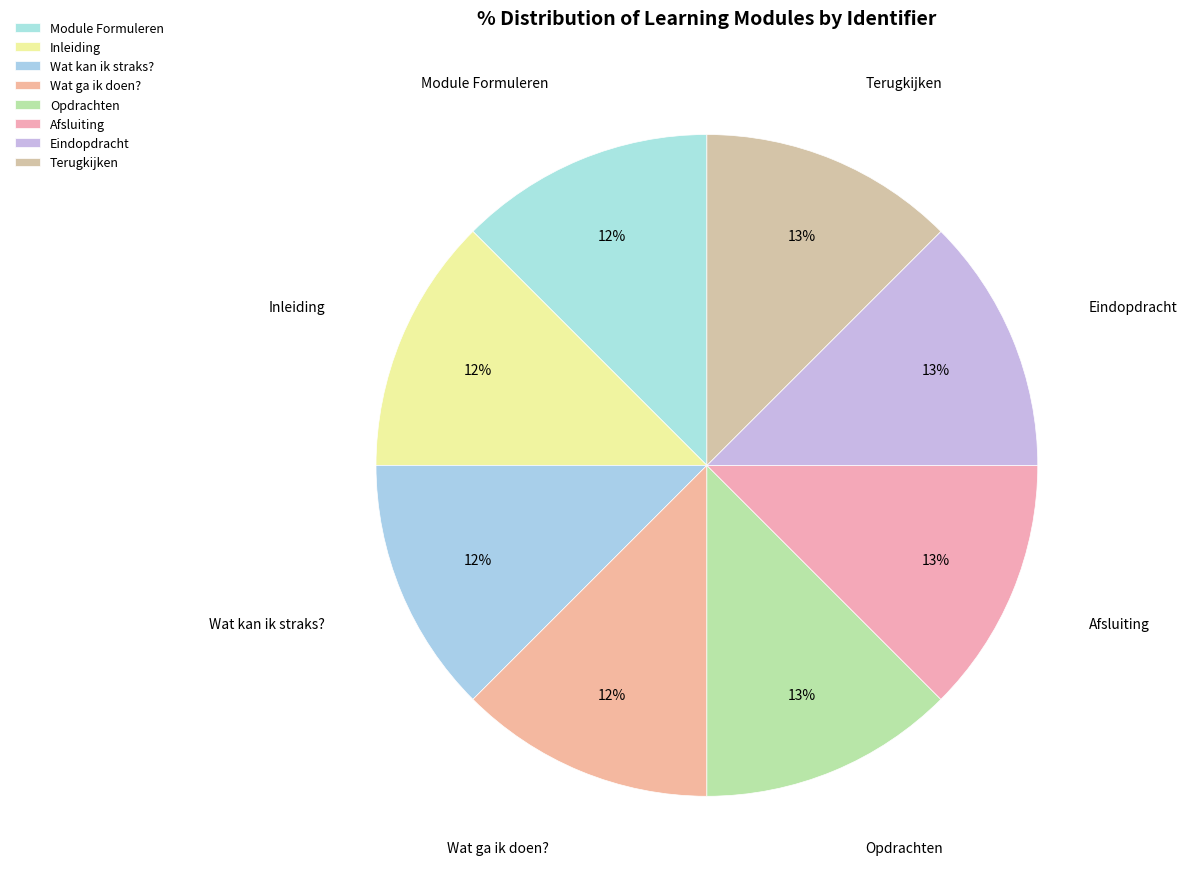

True or false: Module Formuleren accounts for 22% of the total.

False